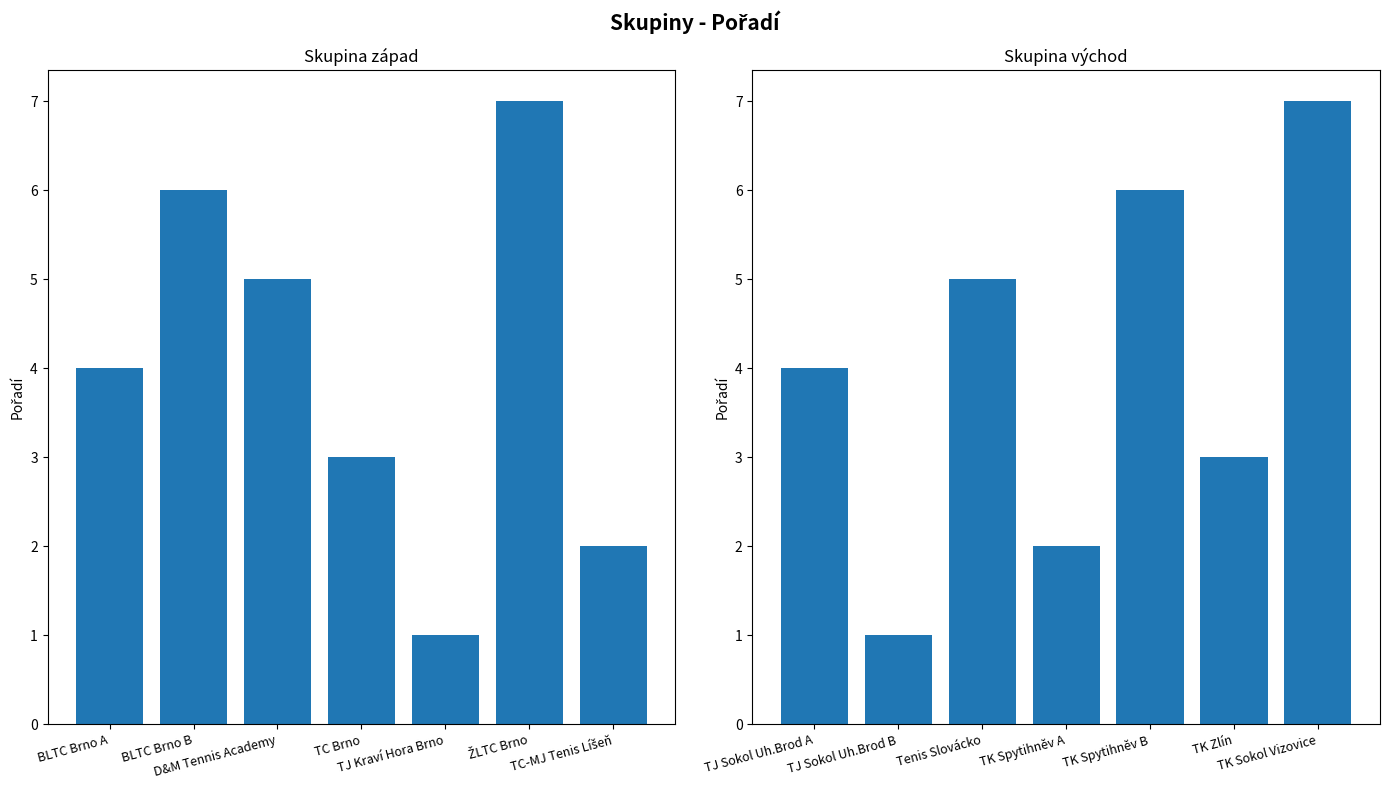

Which series changed the most between BLTC Brno A and TC-MJ Tenis Líšeň?

Skupina východ